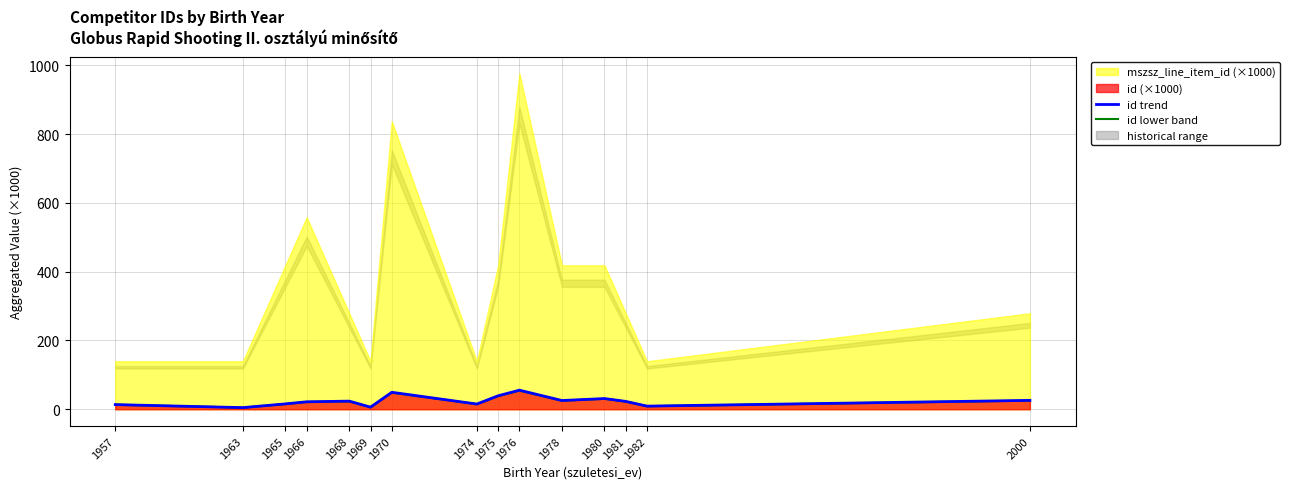

True or false: id lower band has more than 1 interior local peaks.

True